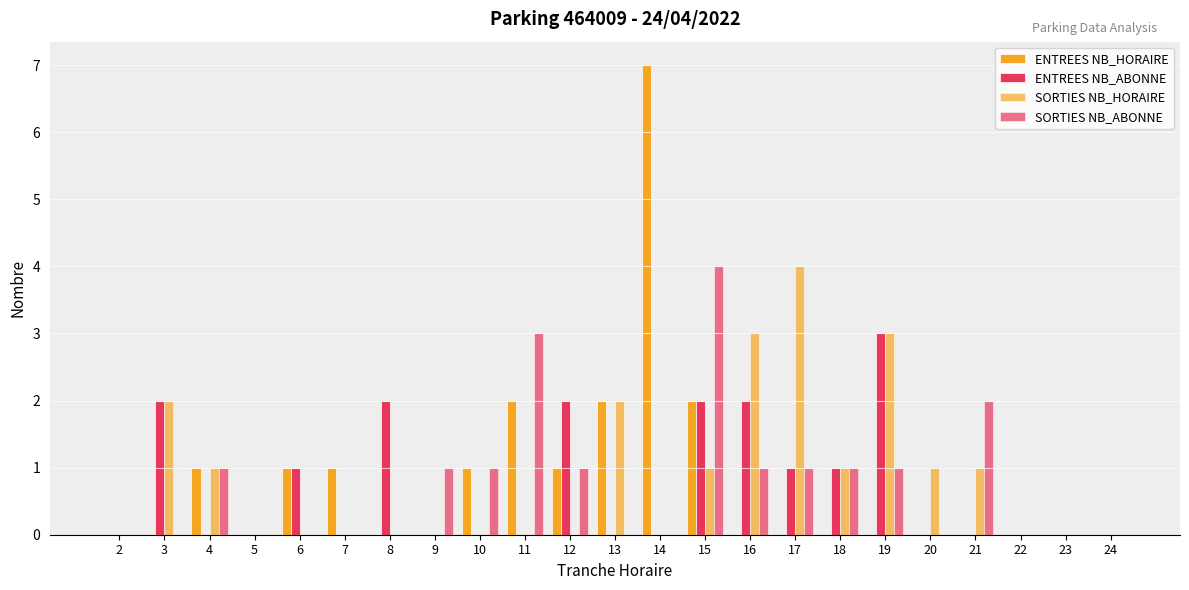

List the series in order of their peak value, lowest first.

ENTREES NB_ABONNE, SORTIES NB_HORAIRE, SORTIES NB_ABONNE, ENTREES NB_HORAIRE